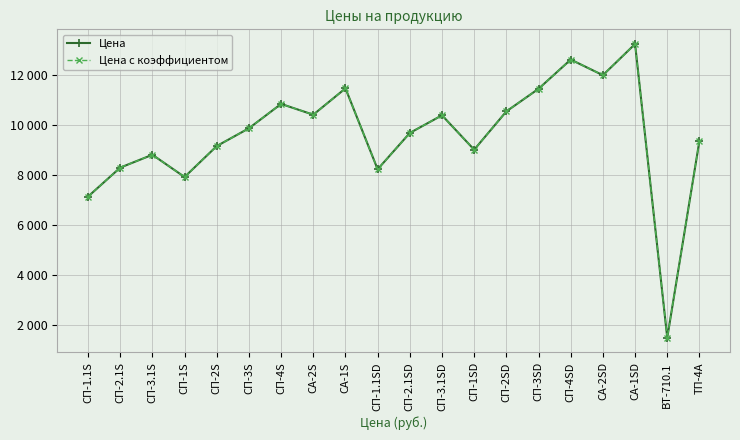

Reading left to right, what are all the values shown in this chart?

Цена: 7135	8293	8807	7918	9155	9866	10840	10409	11462	8227	9679	10385	9009	10541	11444	12613	11988	13235	1492	9365
Цена с коэффициентом: 7135	8293	8807	7918	9155	9866	10840	10409	11462	8227	9679	10385	9009	10541	11444	12613	11988	13235	1492	9365